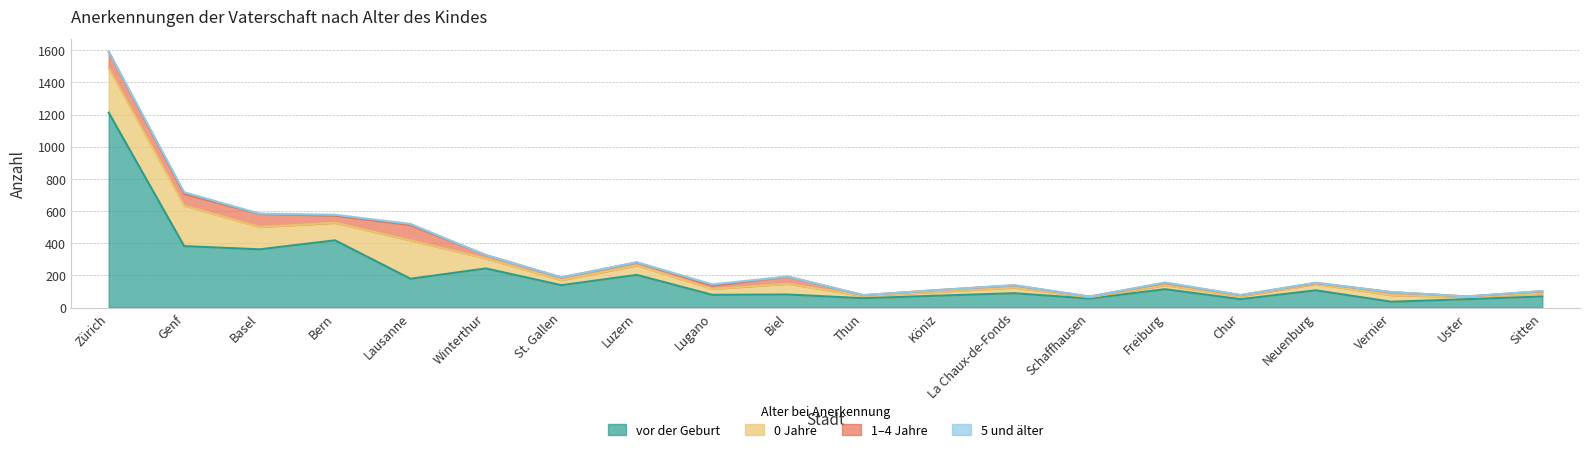

Is the value of 5 und älter at Freiburg greater than the value of vor der Geburt at Winterthur?

No